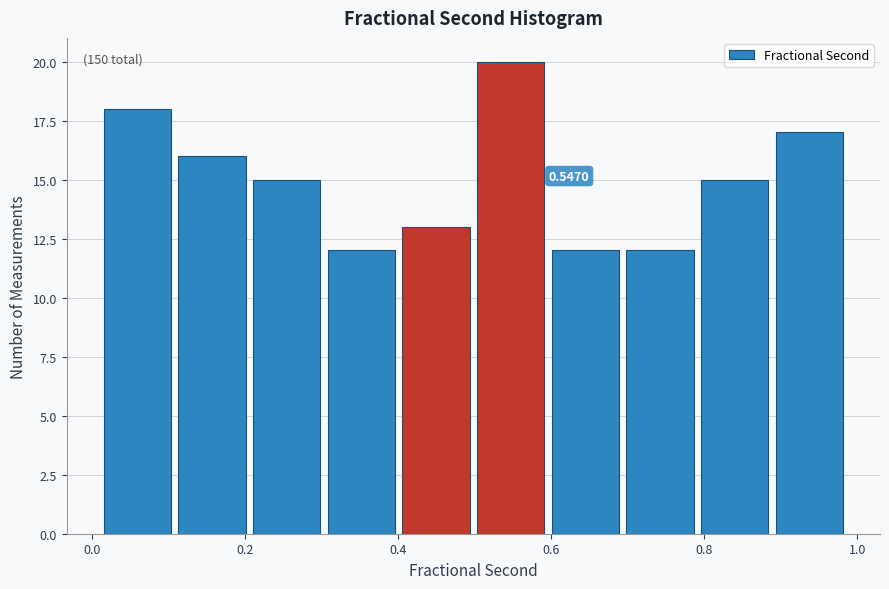

Which range on the x-axis has the tallest bar?

0.50 to 0.60